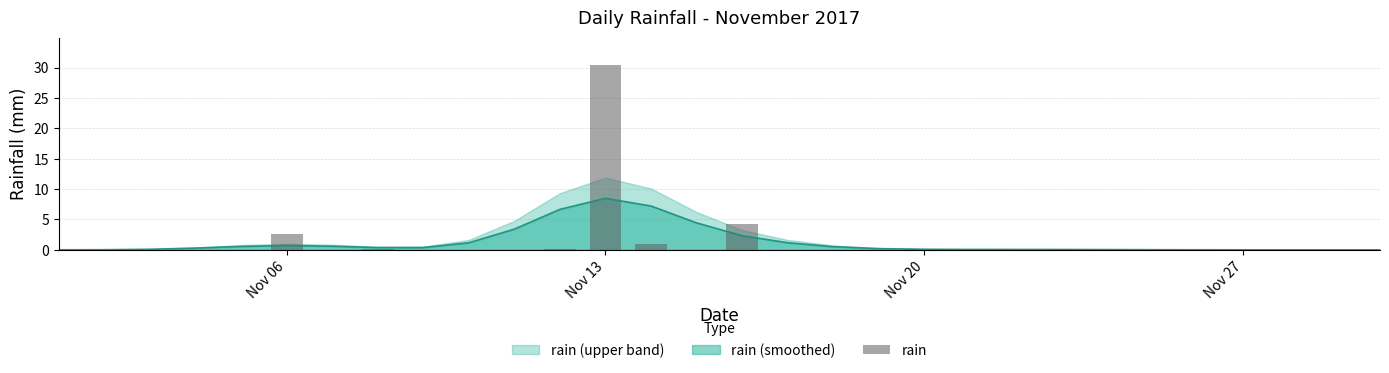

True or false: rain (smoothed) has a value of 14.9 at Nov 13.

False